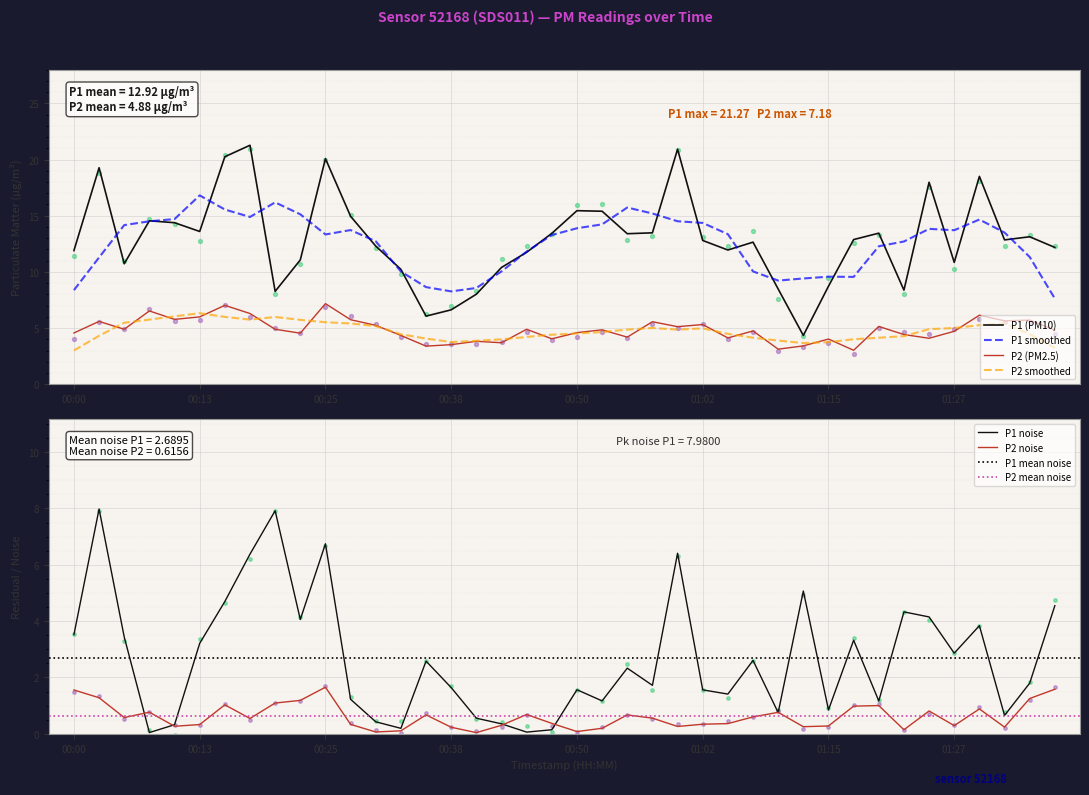

Which series has the largest total across all categories?

P1